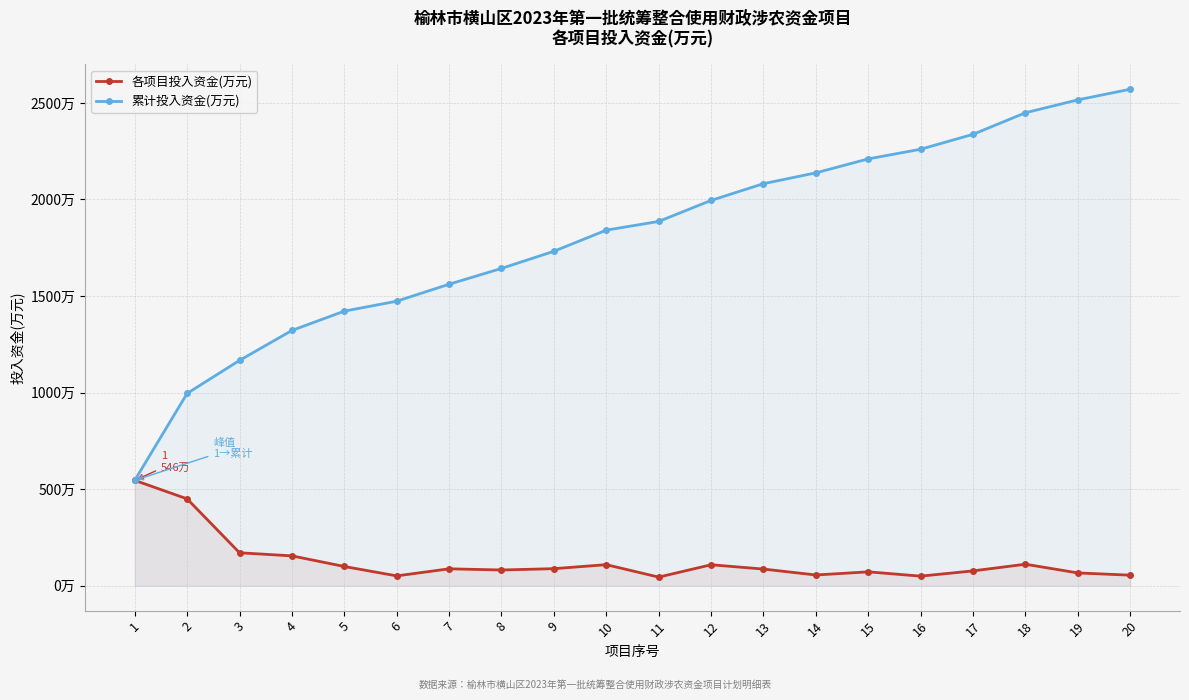

Is the value of 累计投入资金(万元) at 1 greater than the value of 各项目投入资金(万元) at 7?

Yes